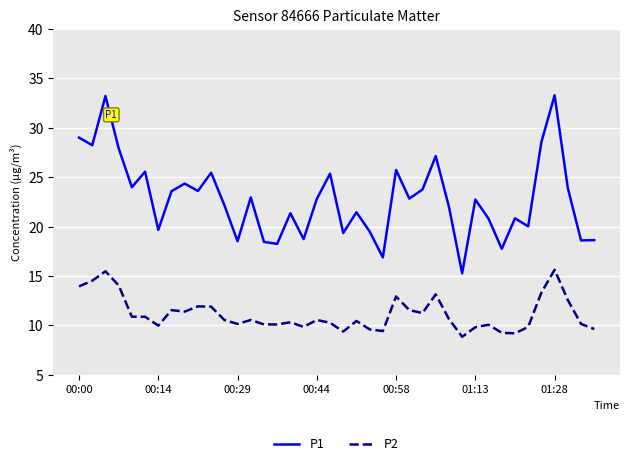

Which series has the largest range (max minus min)?

P1